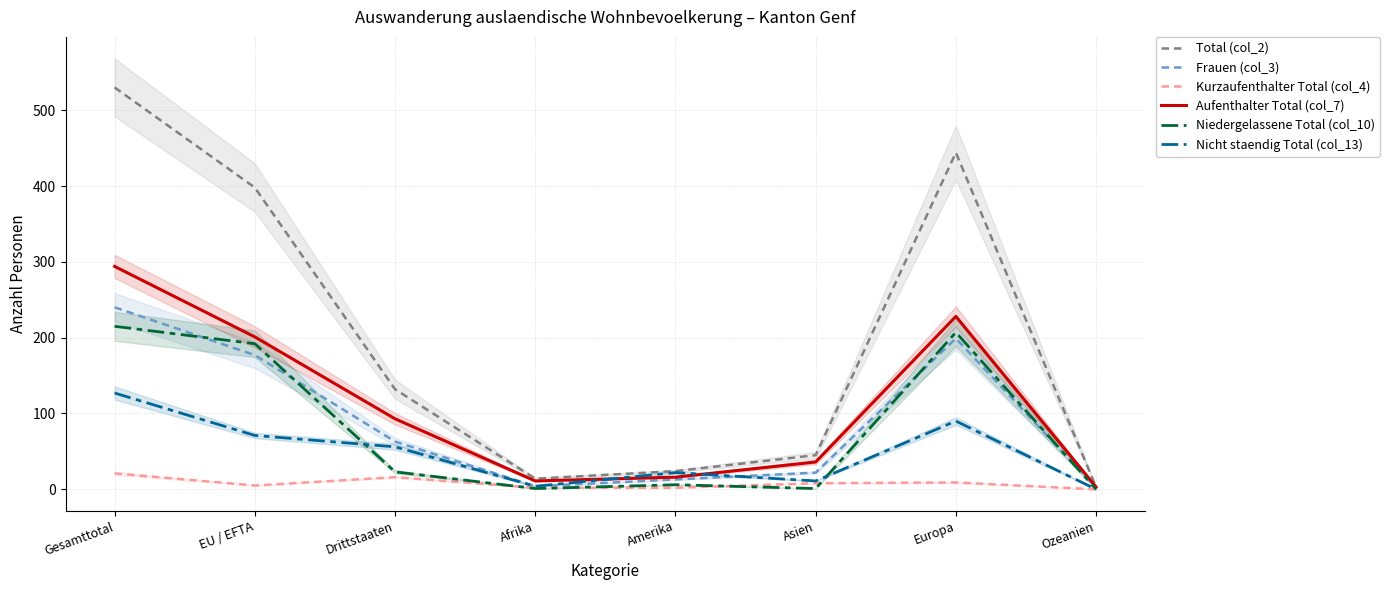

What position from the right is EU / EFTA?

7